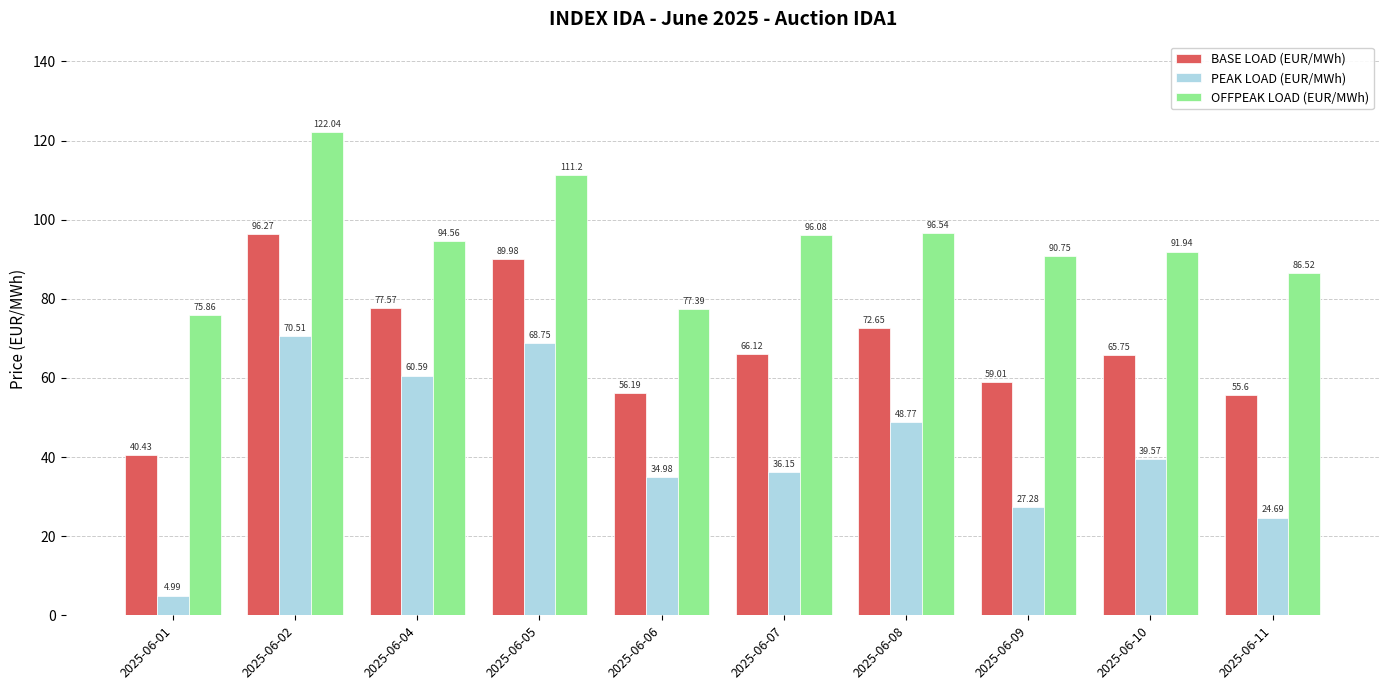

At which category does the chart reach its peak across all series?

2025-06-02